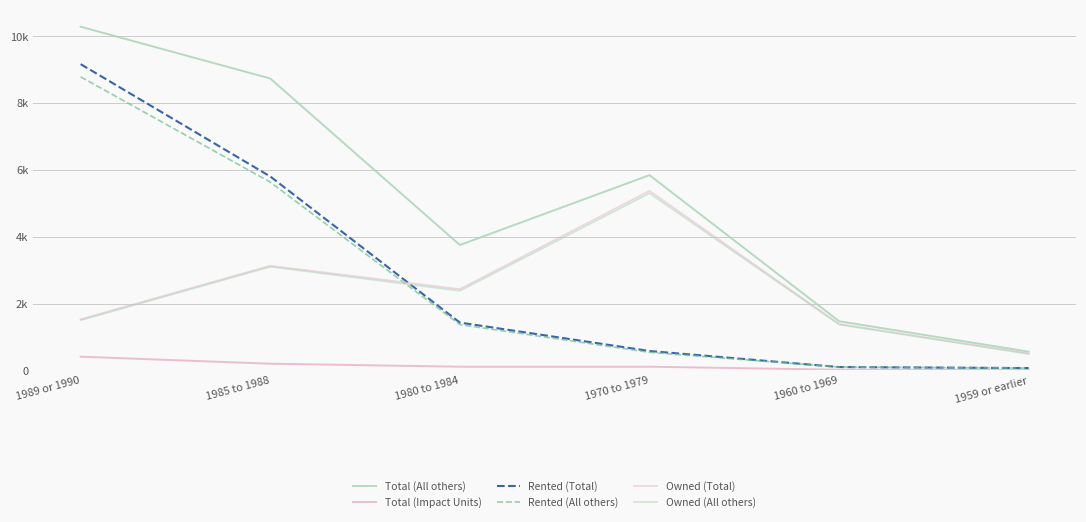

Is this an area chart (filled region under the line)?

No